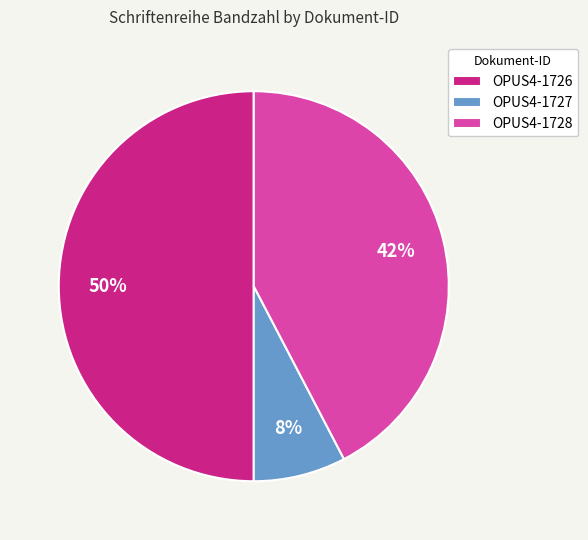

Is it true that OPUS4-1728 is 53% of the pie?

False